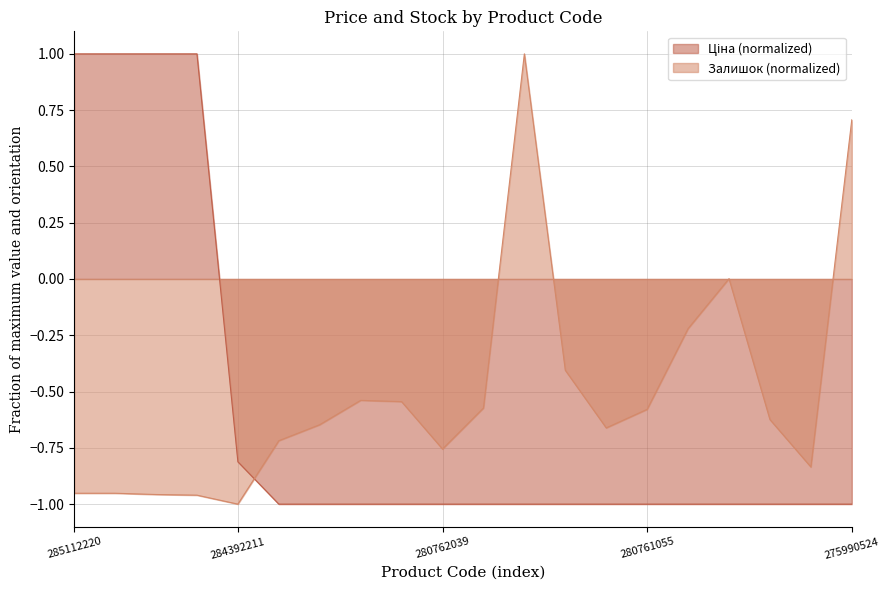

Which has a higher value, 280761052 or 280760486?

280761052